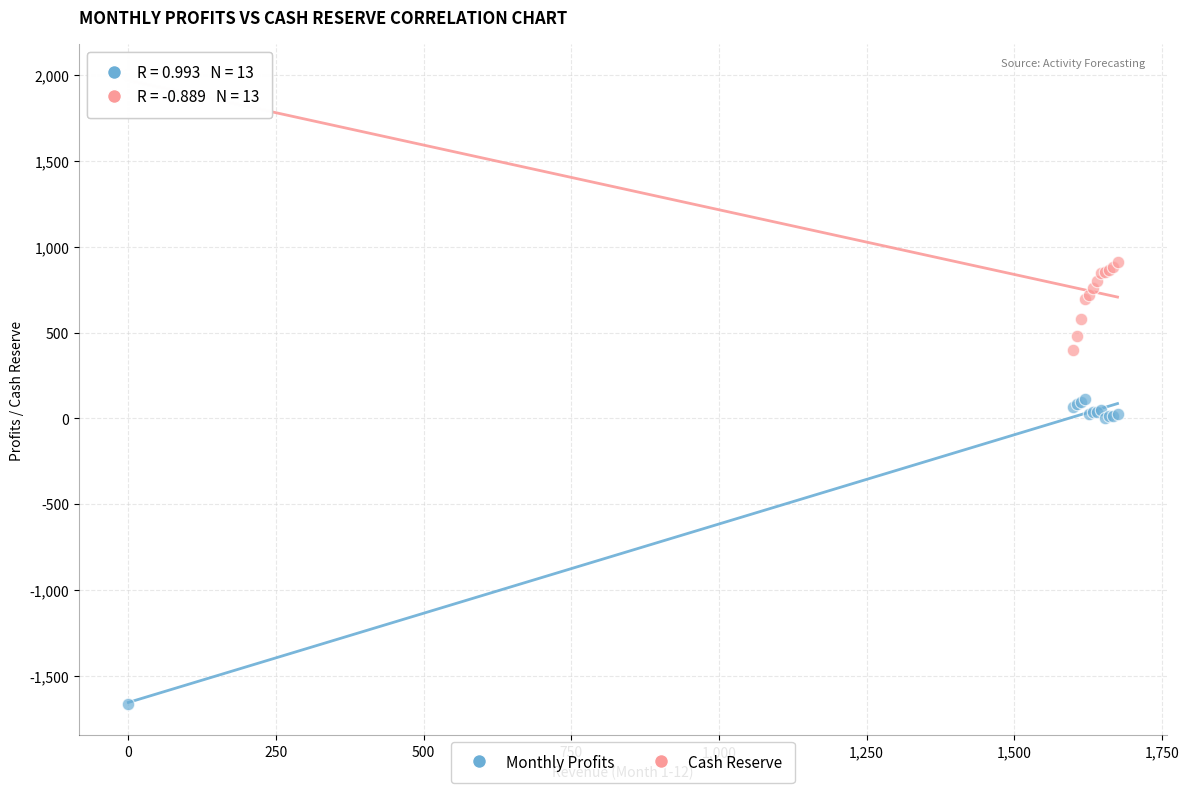

Which series has the largest Y range (max minus min)?

Monthly Profits